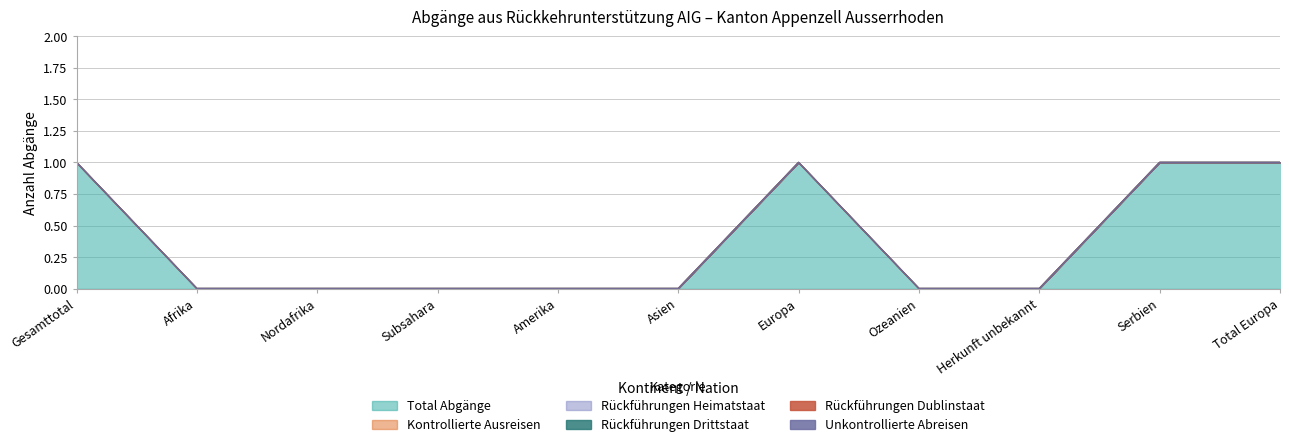

True or false: Rückführungen Dublinstaat and Unkontrollierte Abreisen intersect in this chart.

False